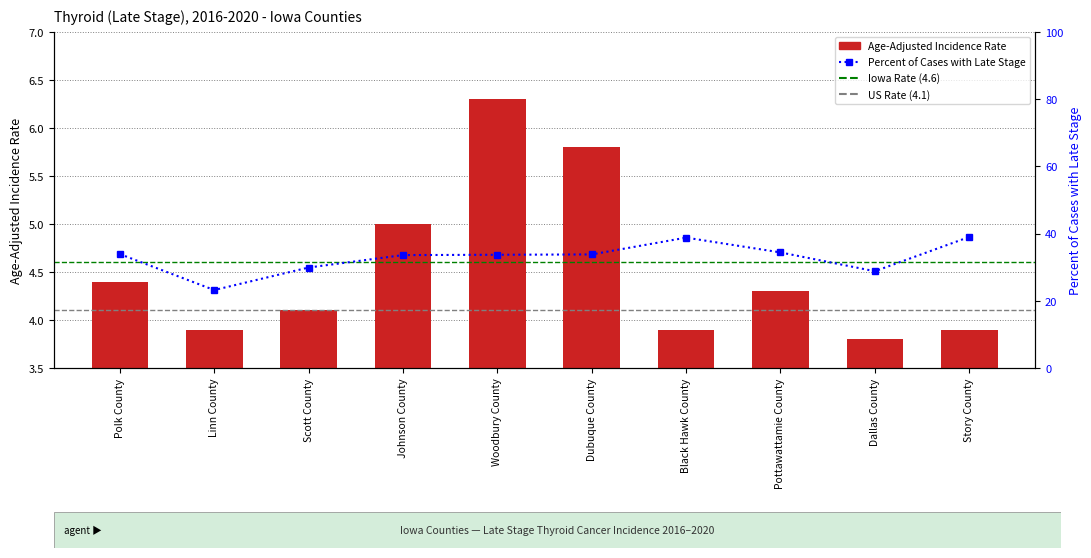

Are the bars horizontal?

No